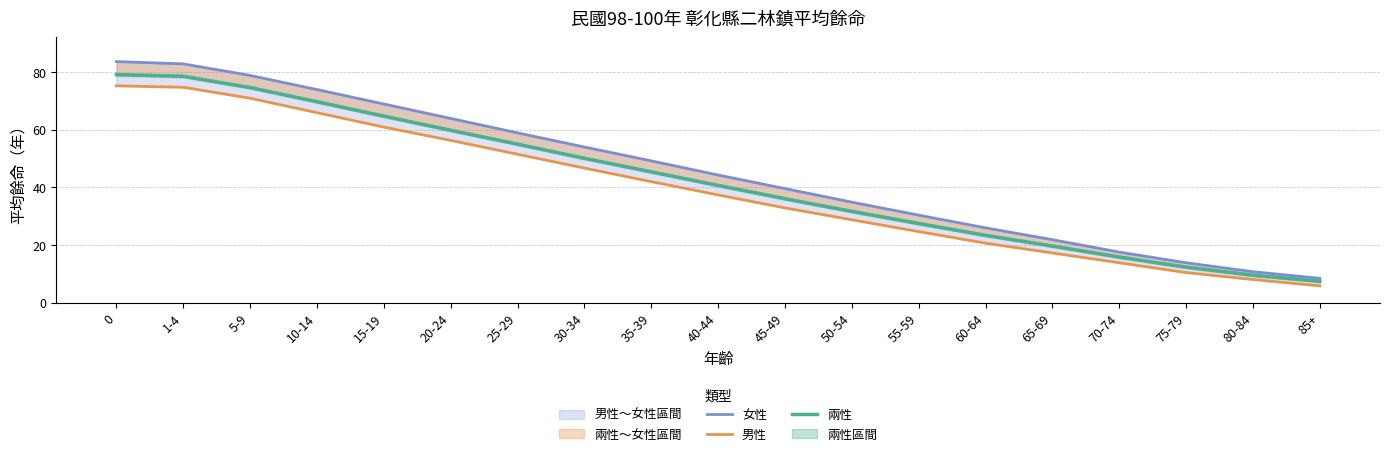

What is the maximum value shown in the chart?

83.6